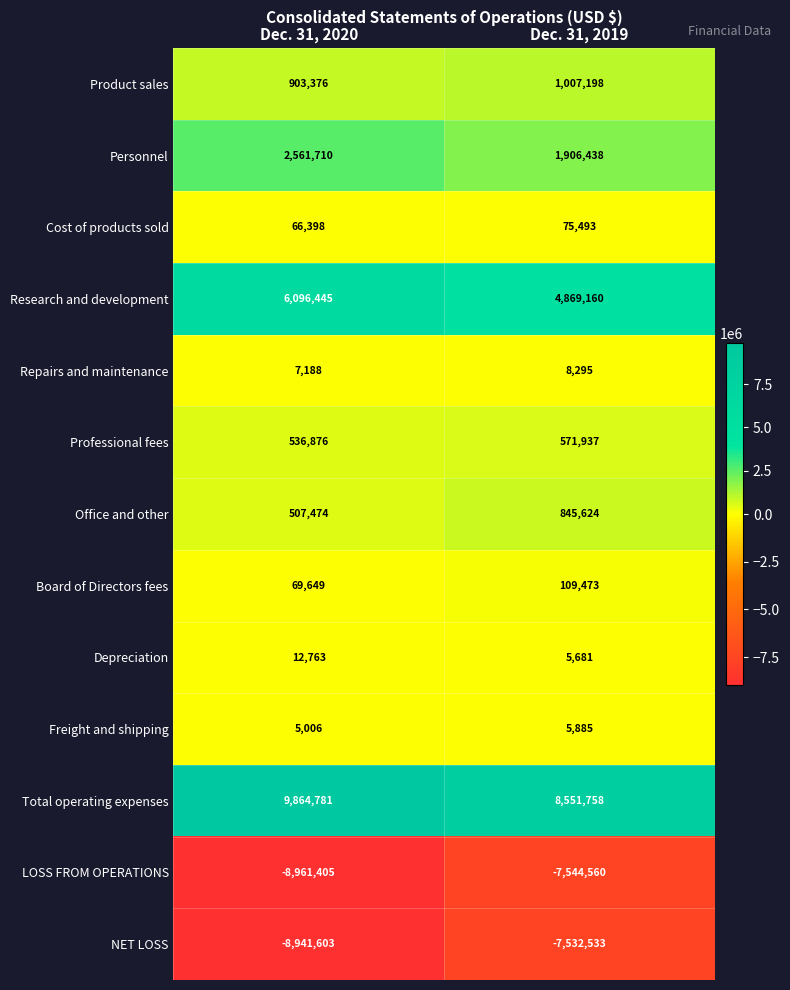

At which category is the sum across all series the highest?

Dec. 31, 2019